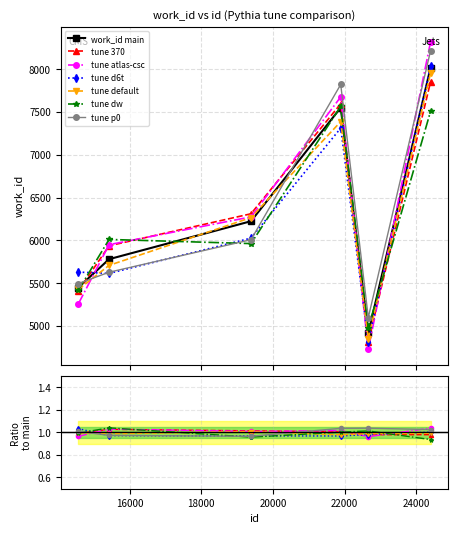

Reading left to right, extract all data points from this chart.

5448	5780	6224	7551	4914	8016